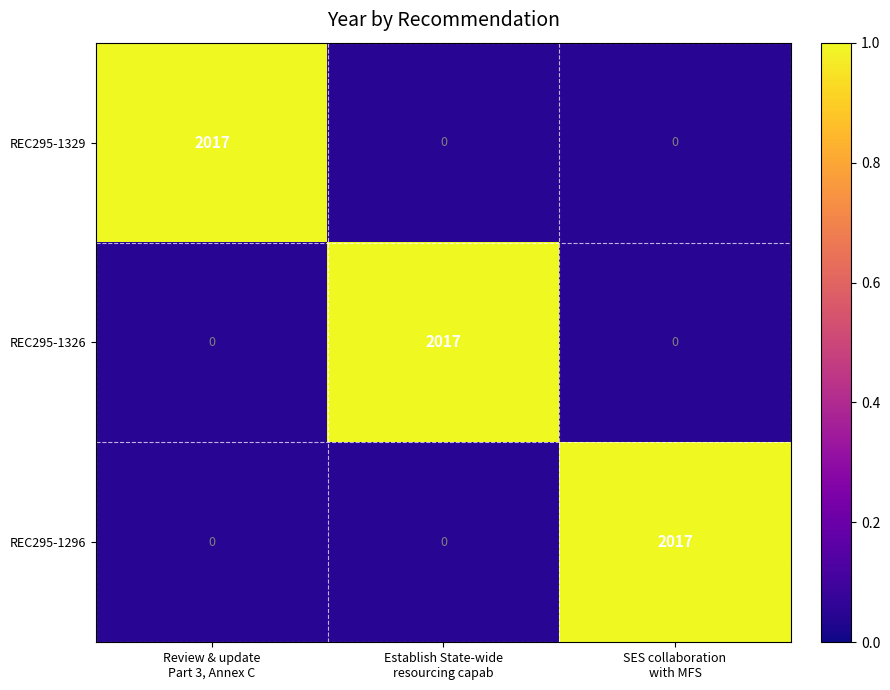

What is the total value across all series at Establish State-wide
resourcing capab?

2017